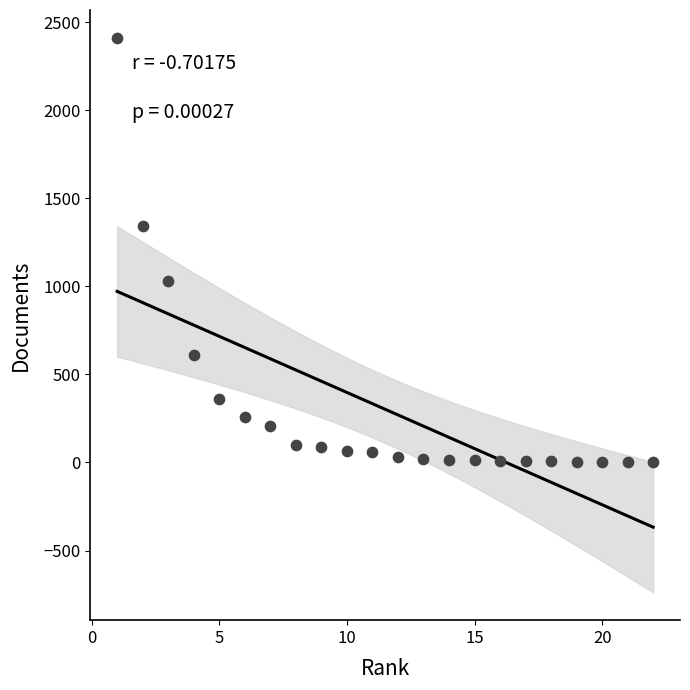

What Y value in the scatter plot is closest to 1206?

1342